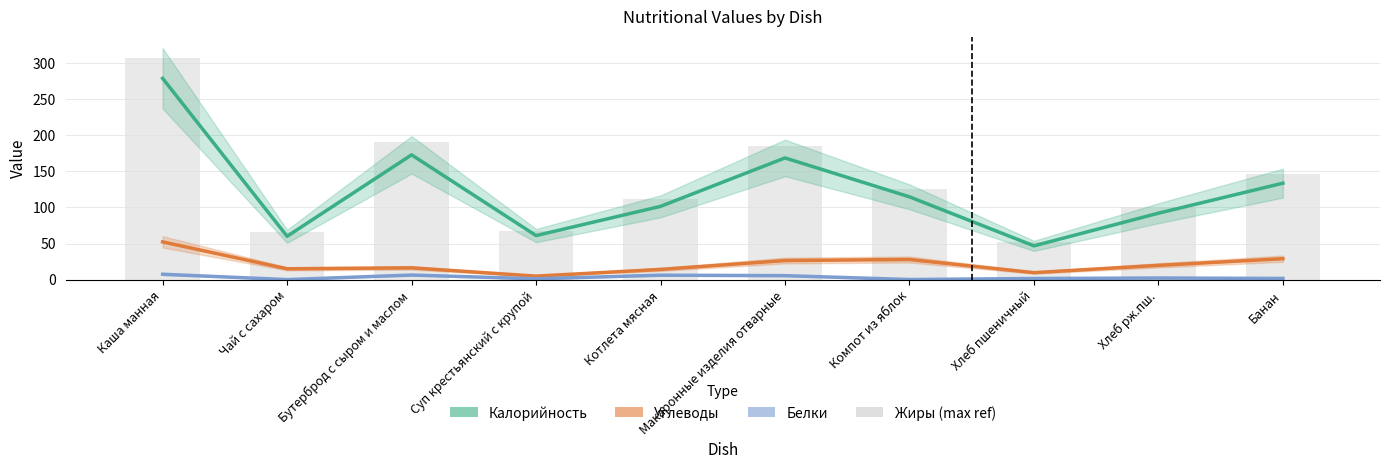

How many groups of bars are there?

10